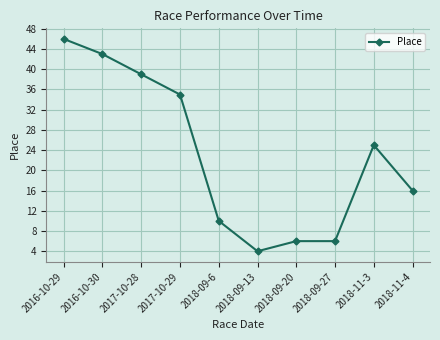

What is the average value?

23